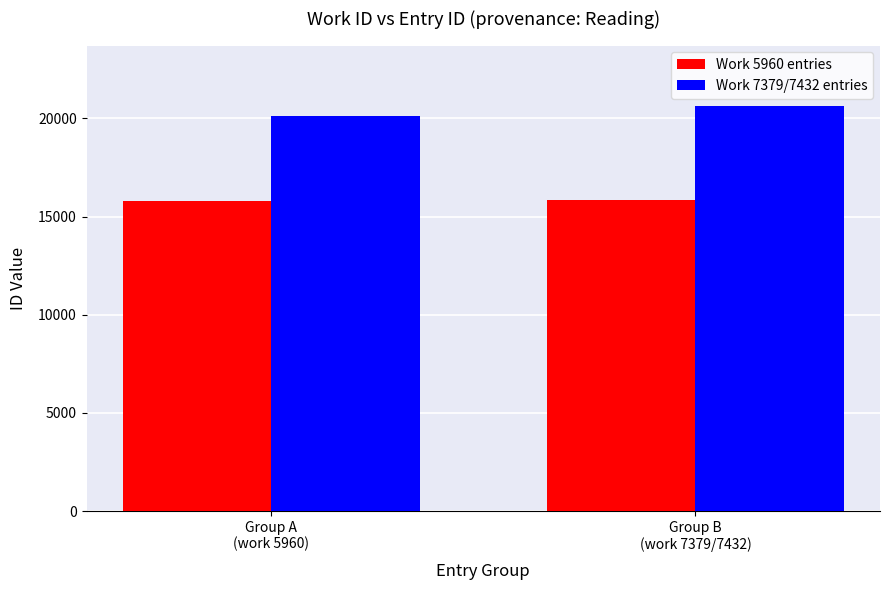

List the series in order of their overall mean, highest first.

Work 7379/7432 entries, Work 5960 entries